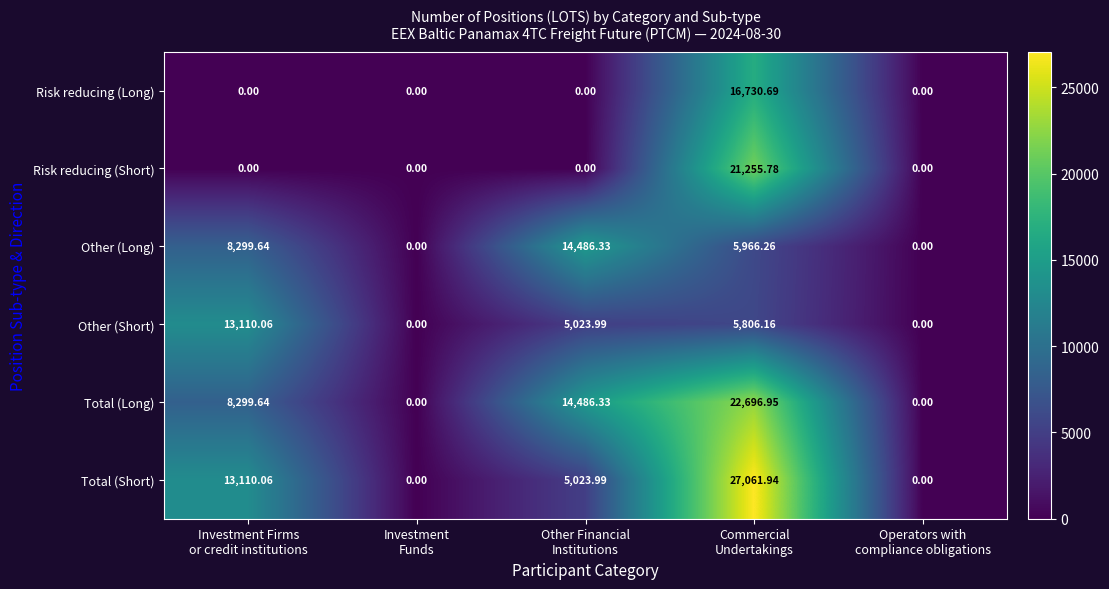

How many series are shown in this chart?

6